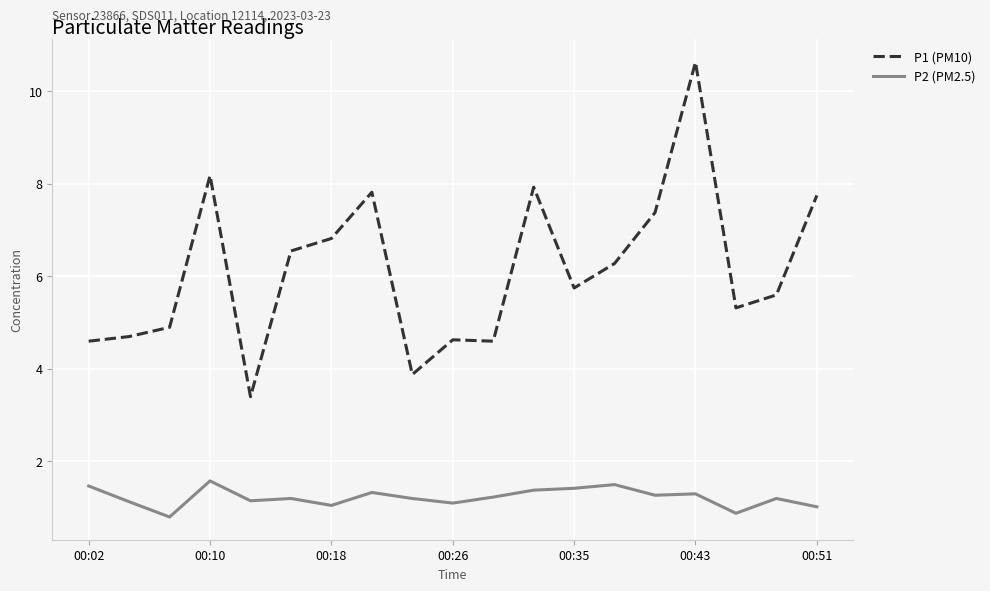

What is the maximum value shown in the chart?

10.6